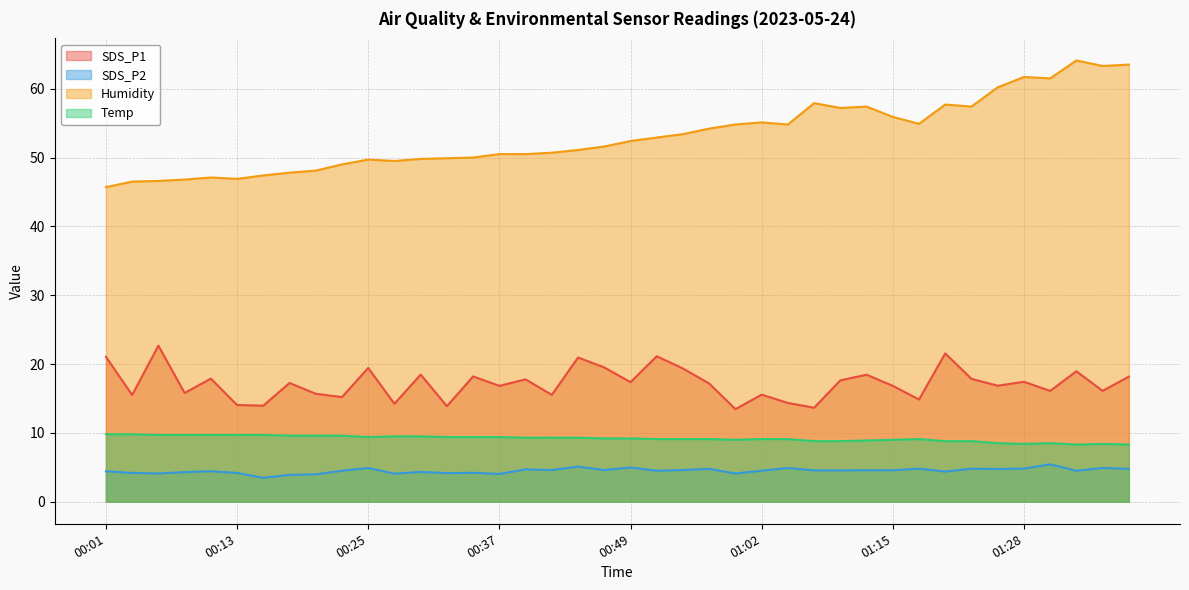

The Humidity series shows 89.1 at 01:26. True or false?

False